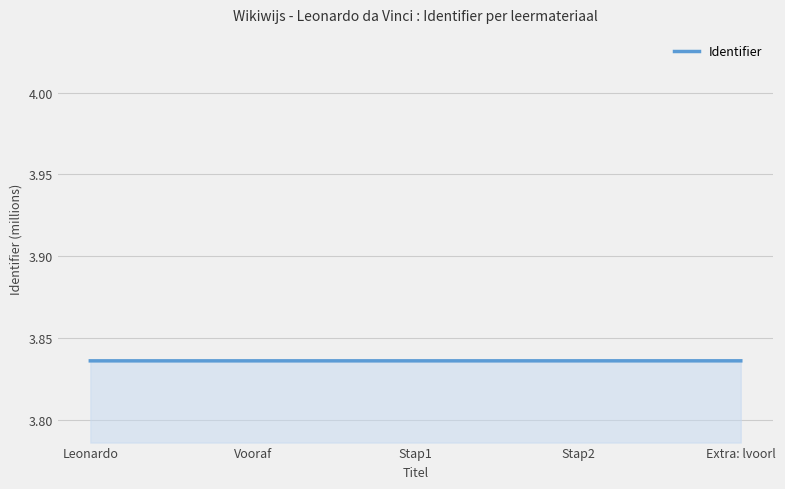

The value at Leonardo is 5.1. True or false?

False